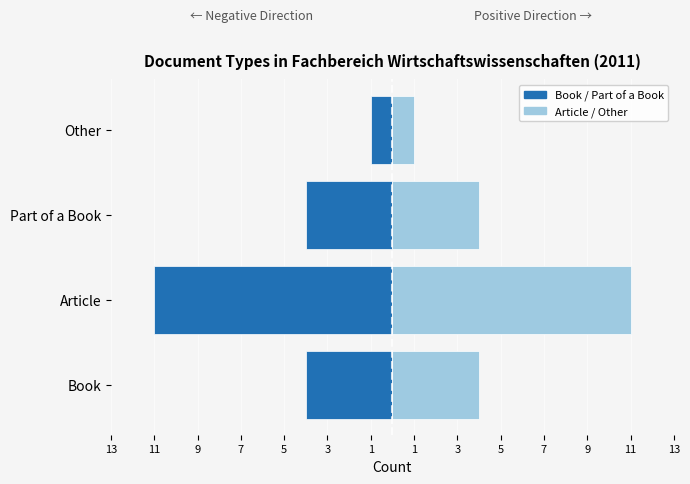

How many groups of bars are there?

4